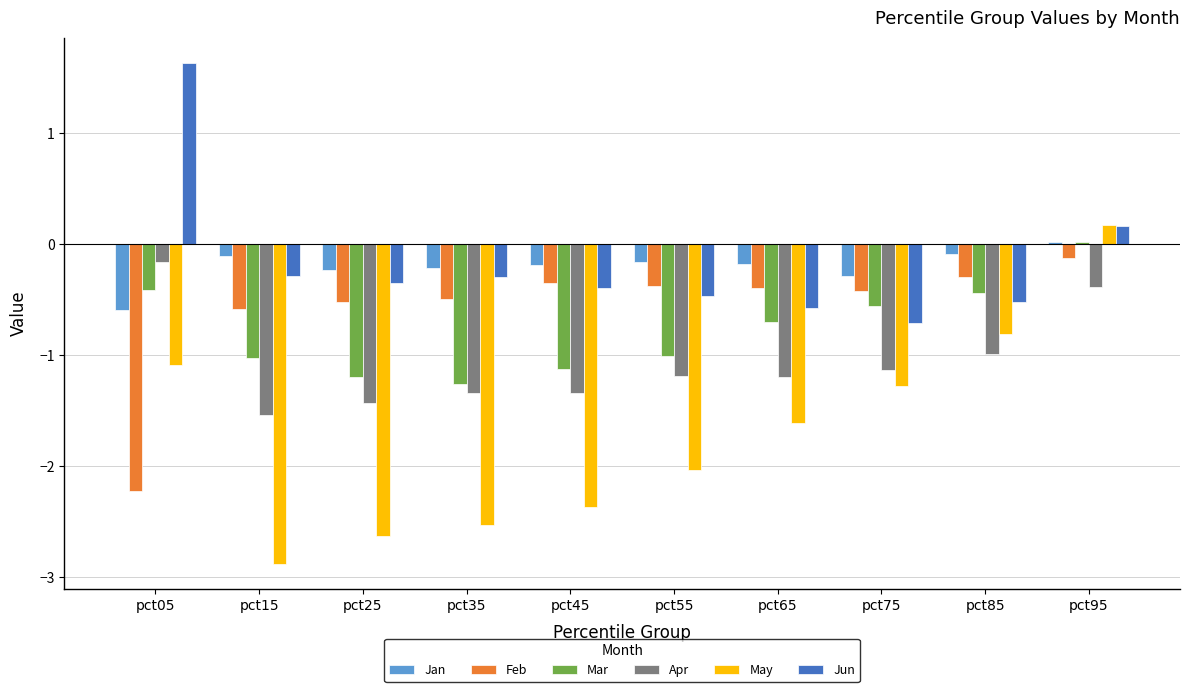

Is the value of Apr at pct55 greater than the value of Mar at pct65?

No